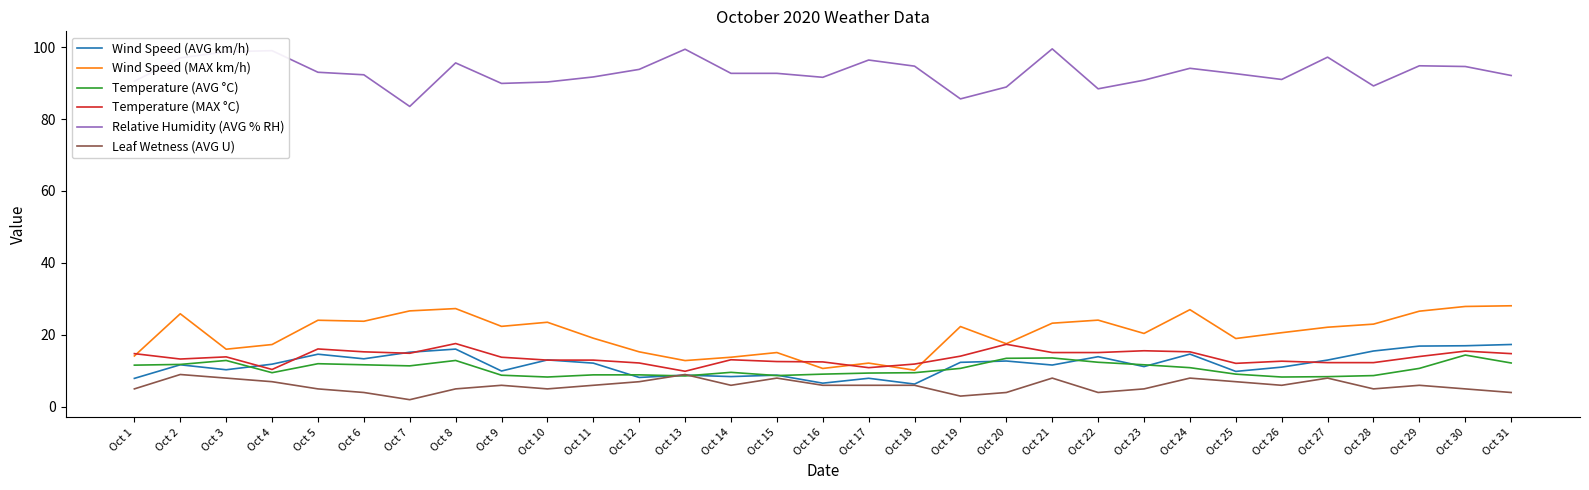

Does the chart display data point markers on the line(s)?

No